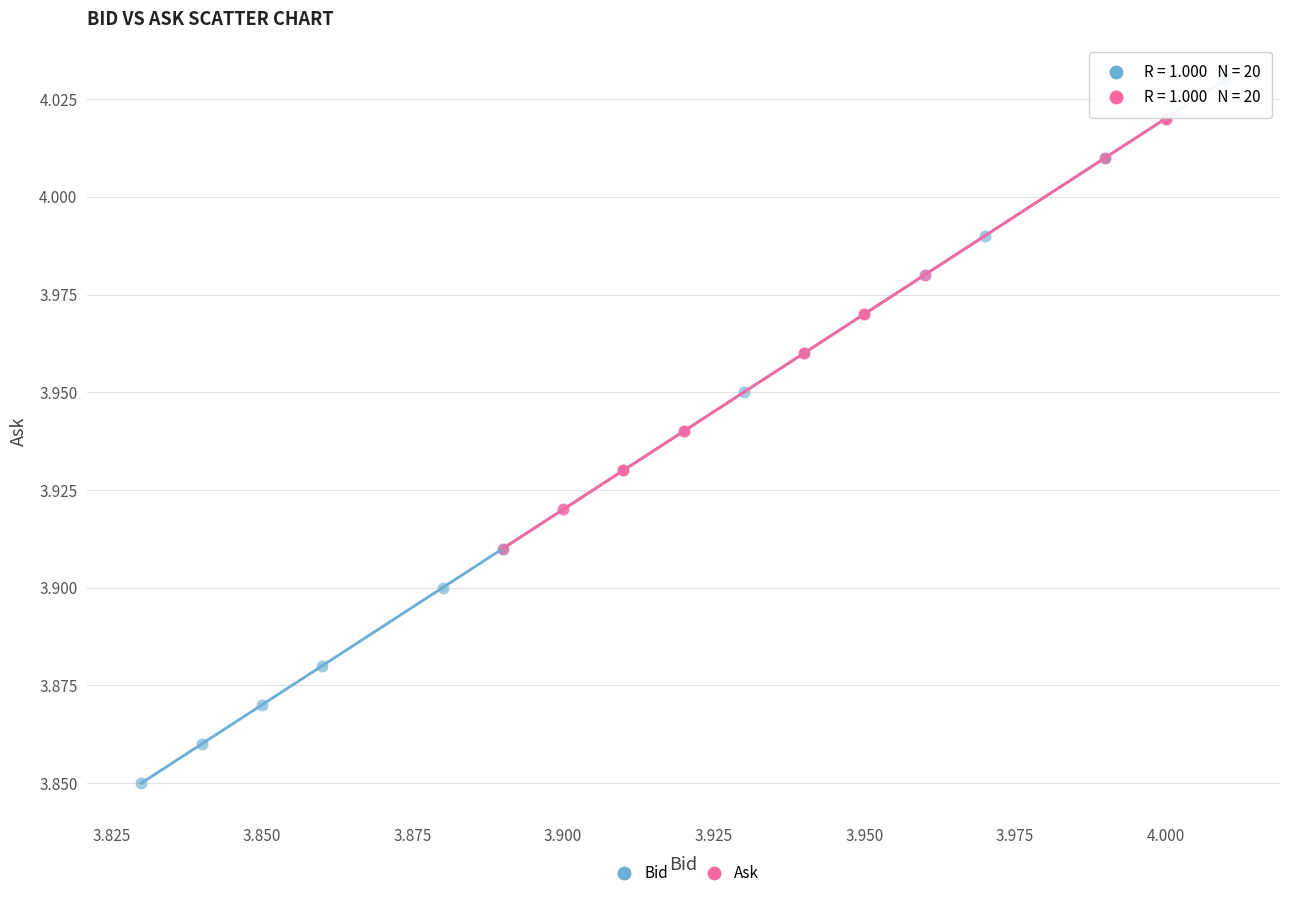

Which series has the widest spread of Y values?

Bid